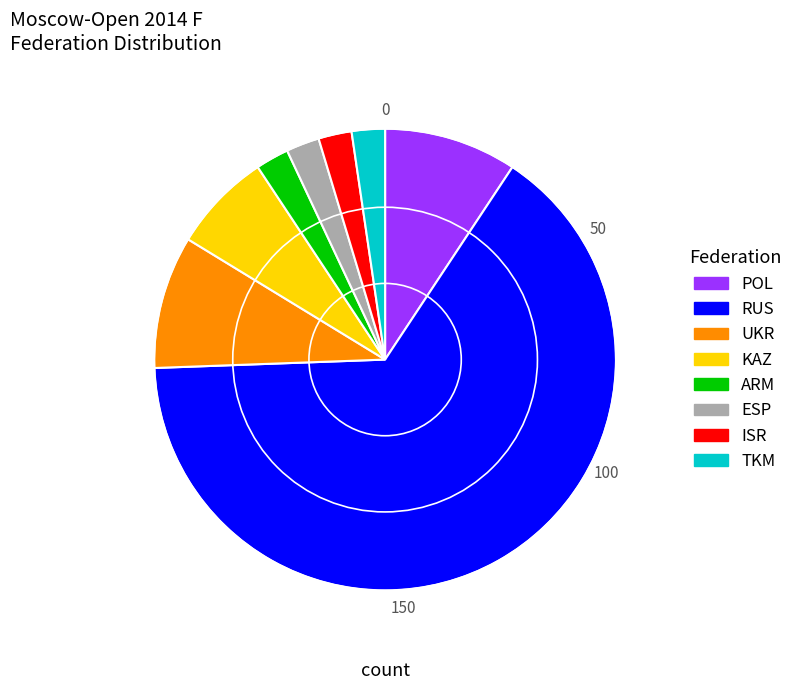

Between ISR and POL, which is larger?

POL